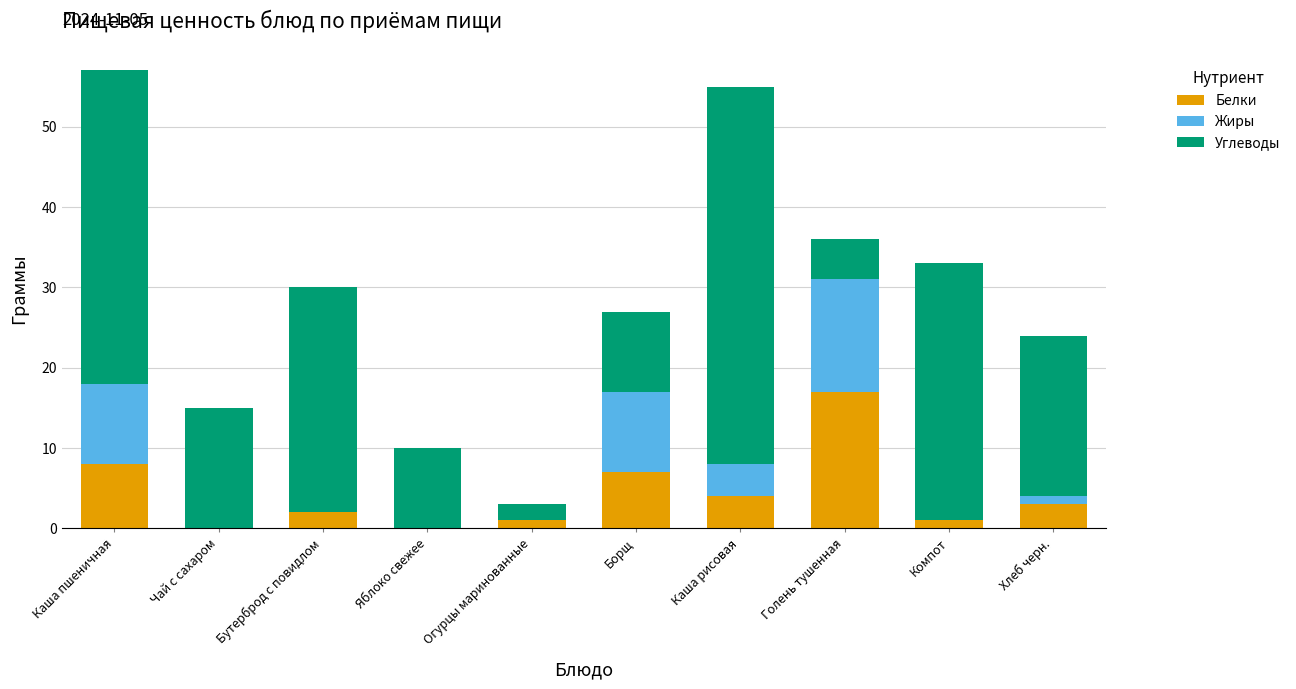

What is the maximum value for Белки?

17